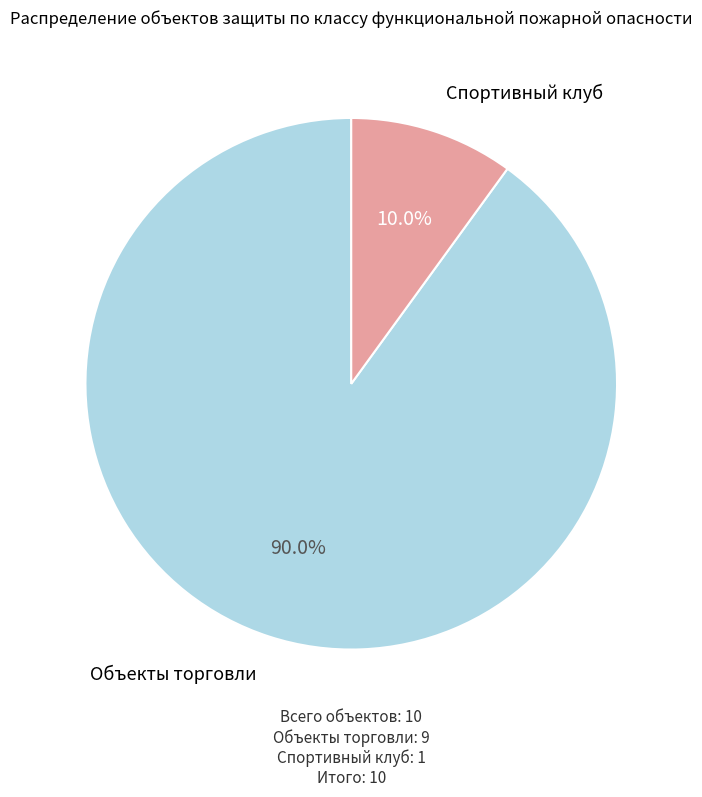

How many segments does this pie chart have?

2